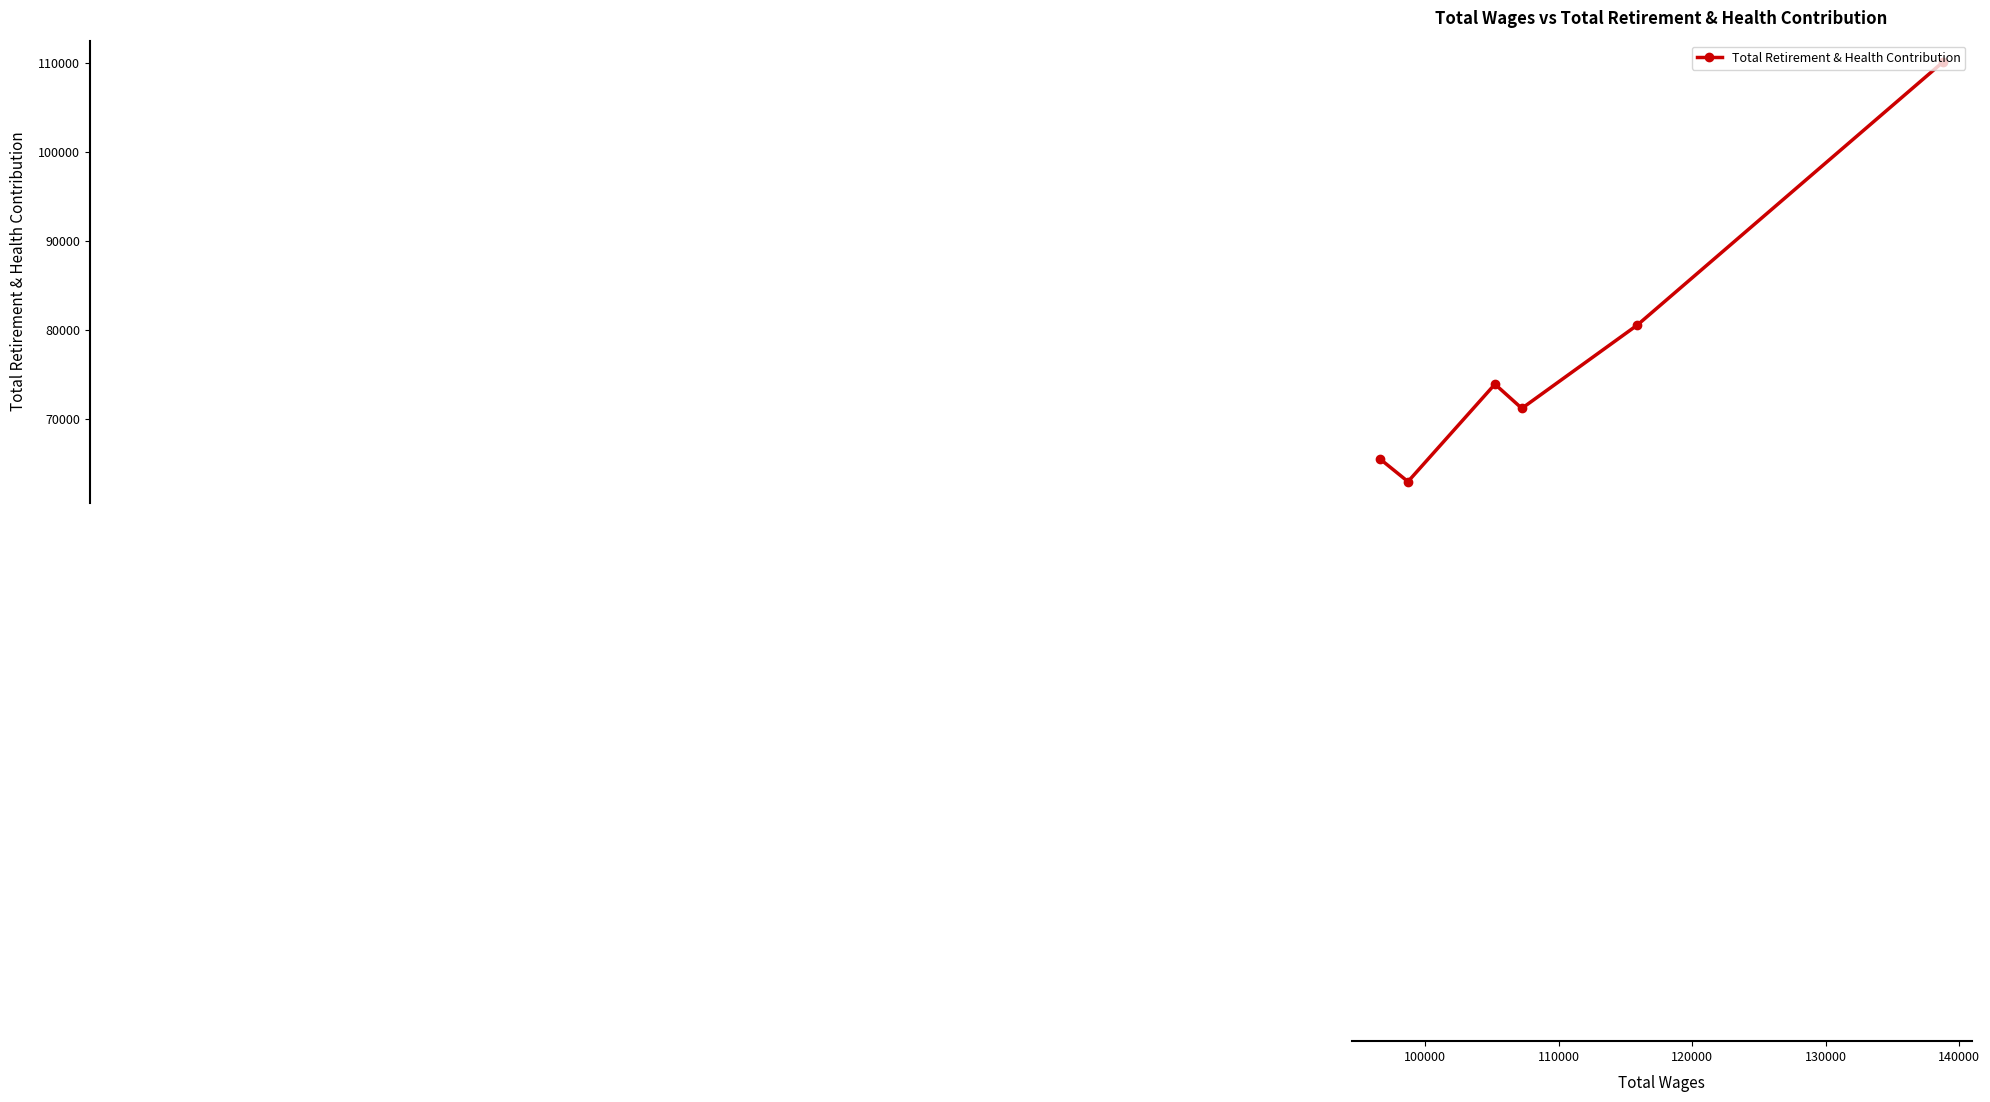

What is the value of the 5th point from the left?

80544